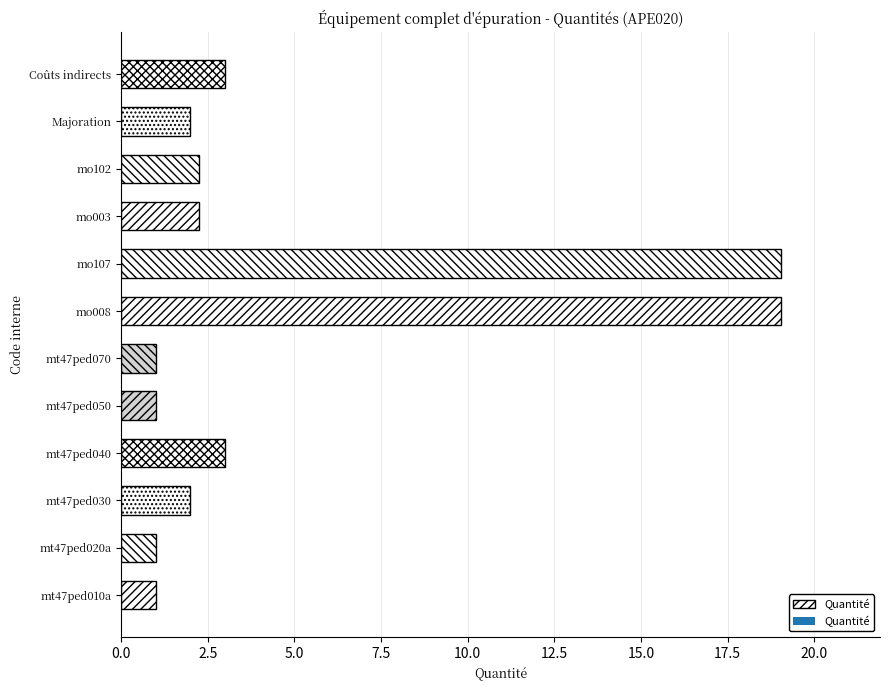

What is the change in value from mt47ped070 to mo102?

+1.2